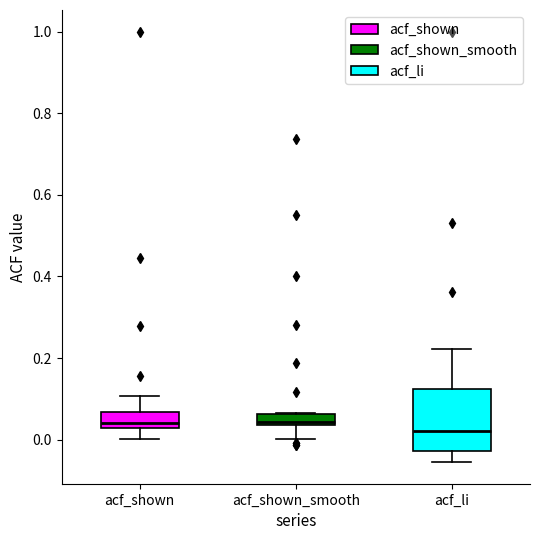

Where does the lower whisker of the box for acf_shown_smooth end on the y-axis? The values are not printed on the chart, so give them approximately, as read against the axis.

0.00